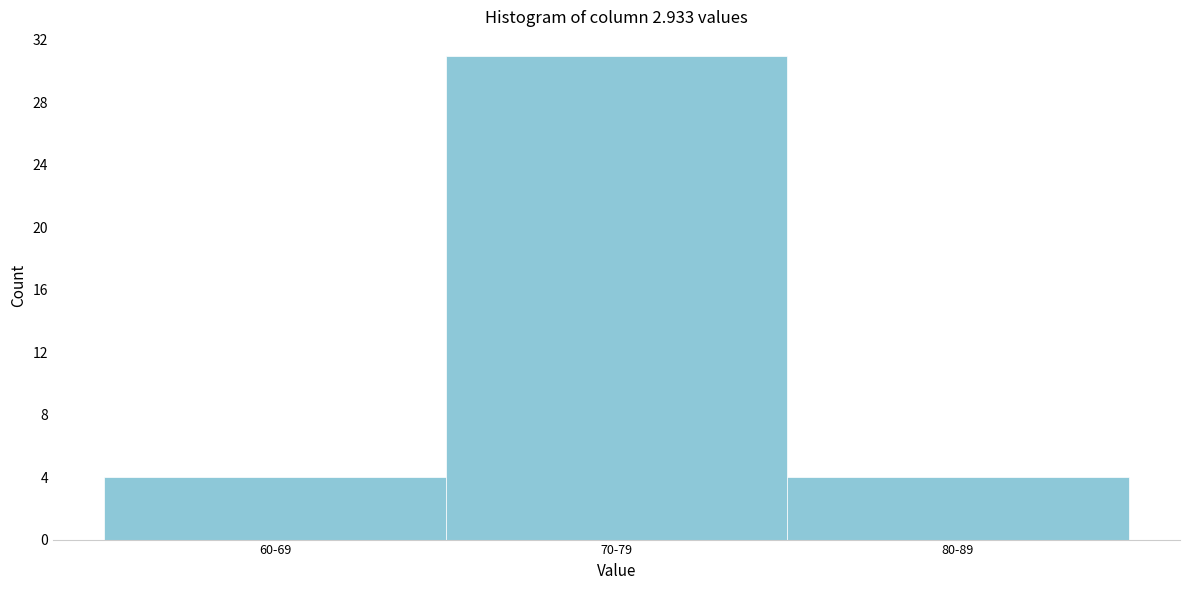

Reading left to right, what are all the values shown in this chart?

4	31	4